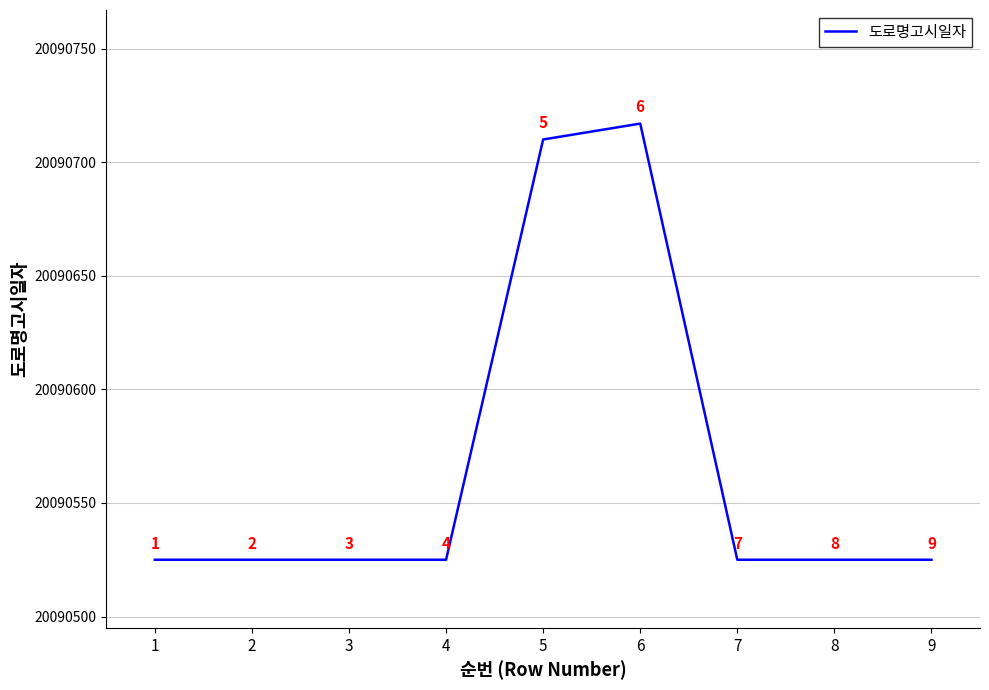

What is the difference between the maximum and minimum values?

192